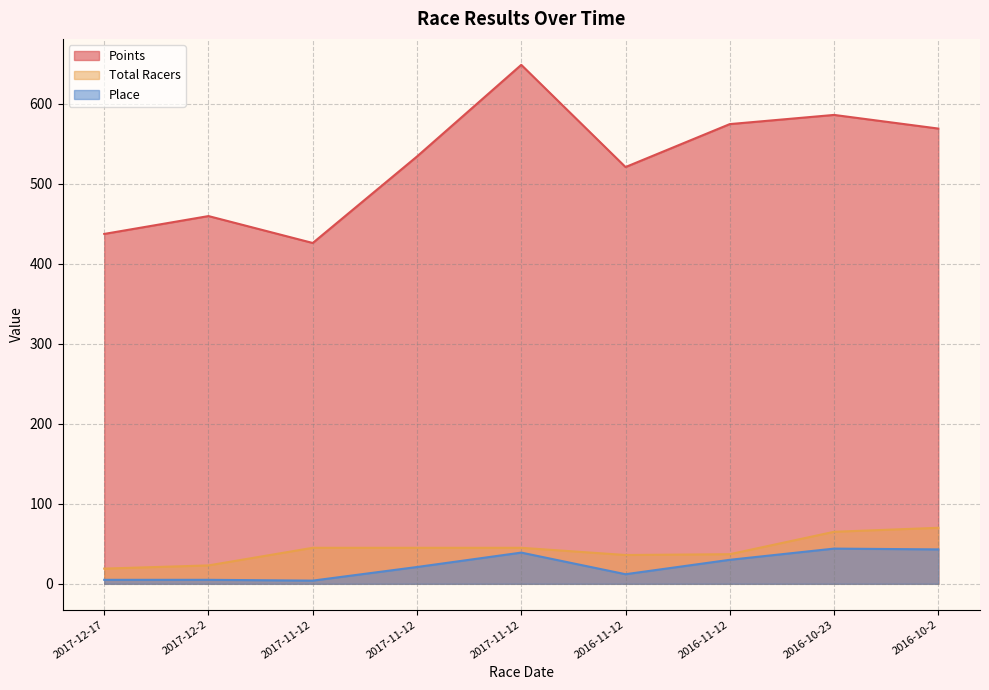

Does the chart have visible grid lines?

Yes